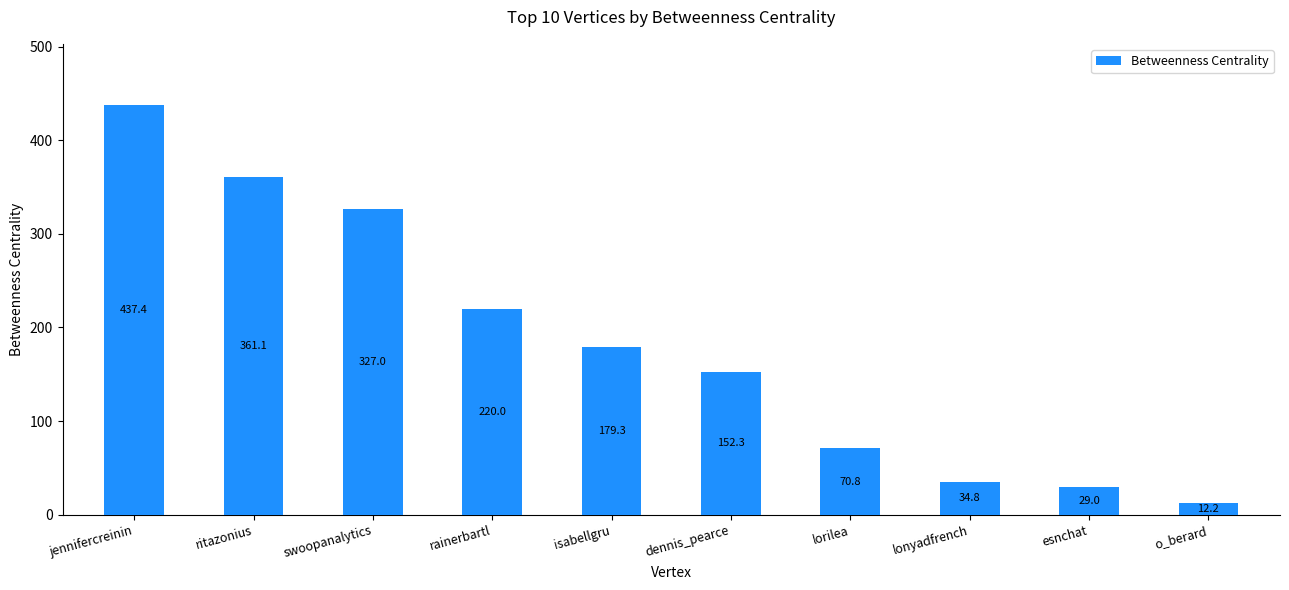

How many values exceed 179?

5